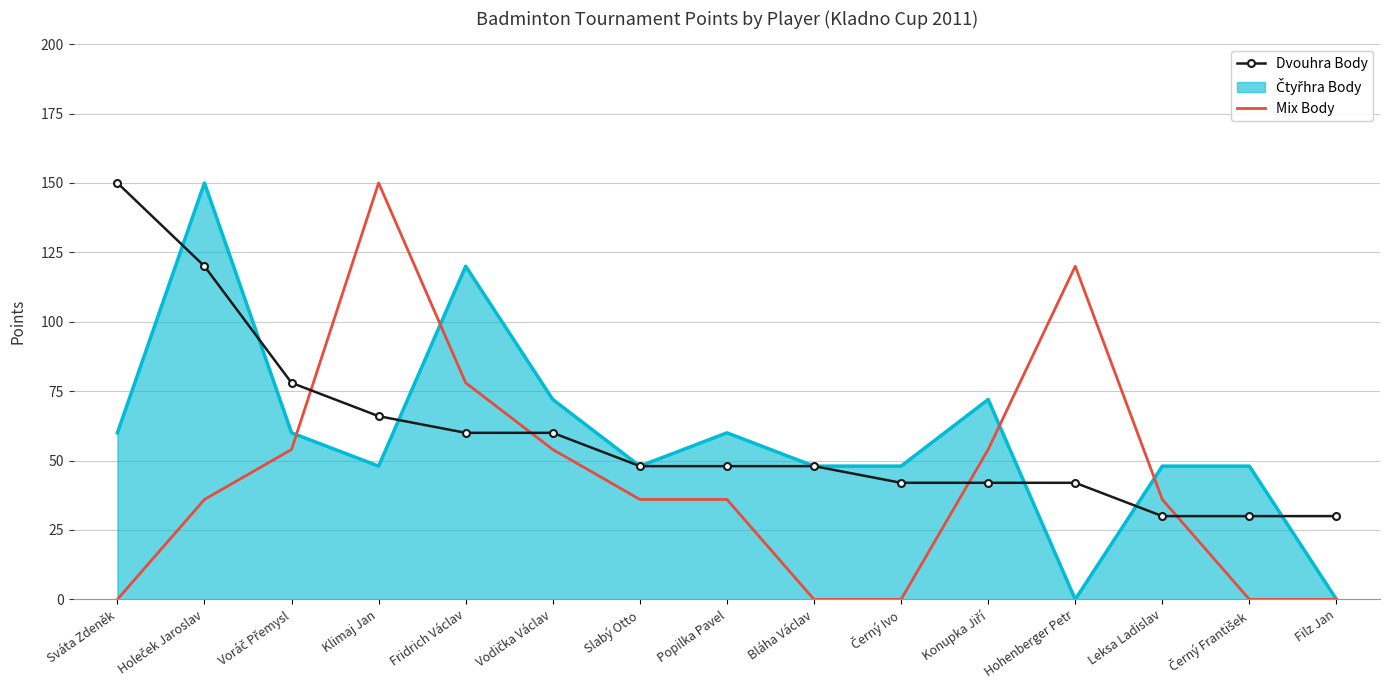

Which series changed the most between Popilka Pavel and Bláha Václav?

Mix Body